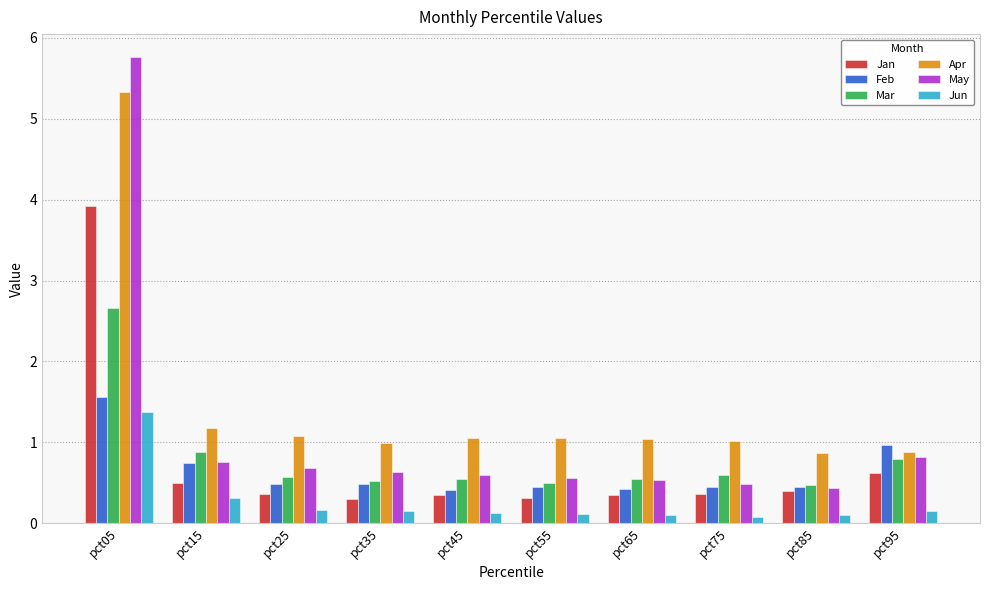

What is the difference between the highest and lowest values at pct35?

0.8